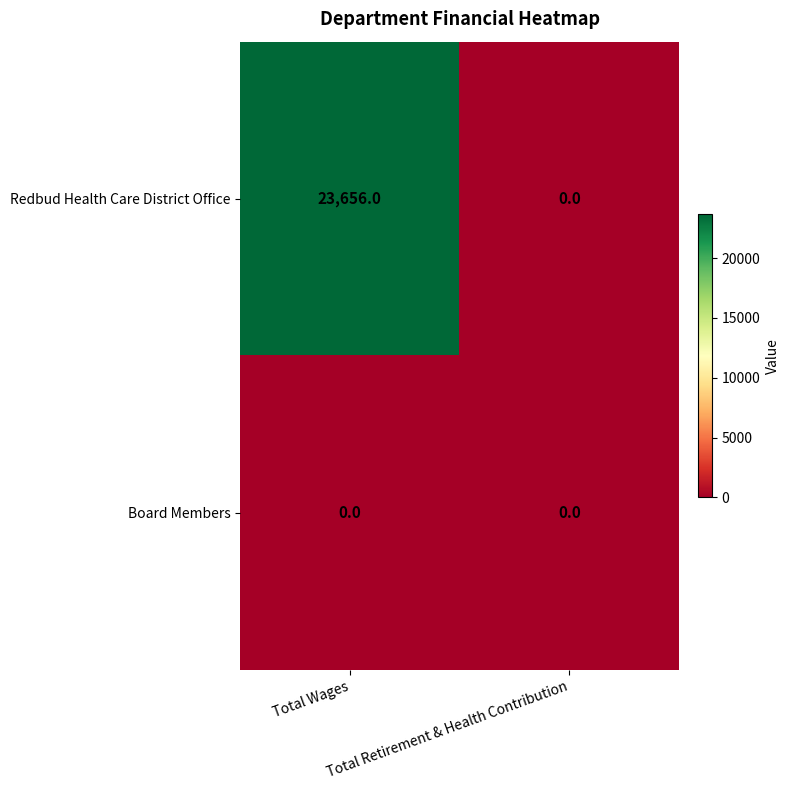

Rank the series by their maximum value, from highest to lowest.

Redbud Health Care District Office, Board Members